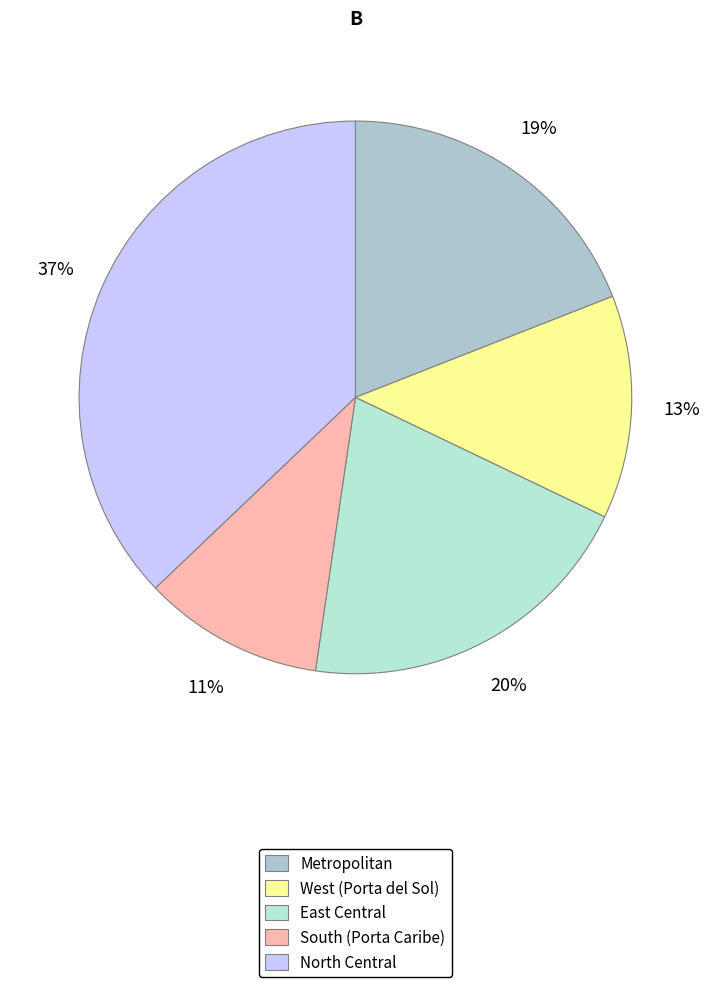

Rank the categories by value from lowest to highest.

South (Porta Caribe), West (Porta del Sol), Metropolitan, East Central, North Central